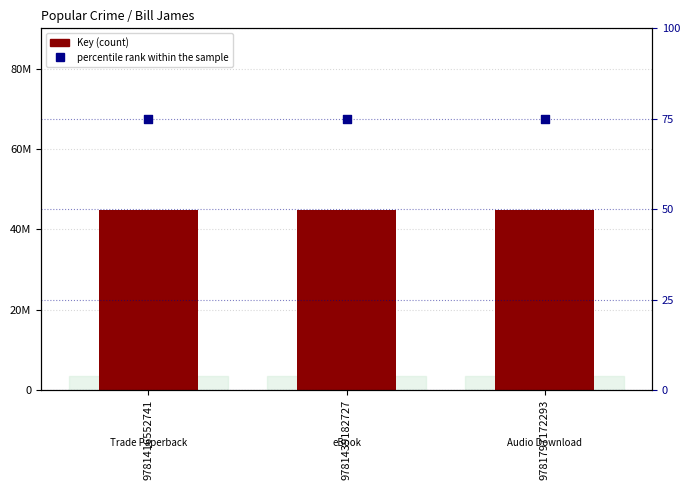

Is the value of Key at 9781439182727 greater than the value of percentile rank within the sample at 9781416552741?

Yes